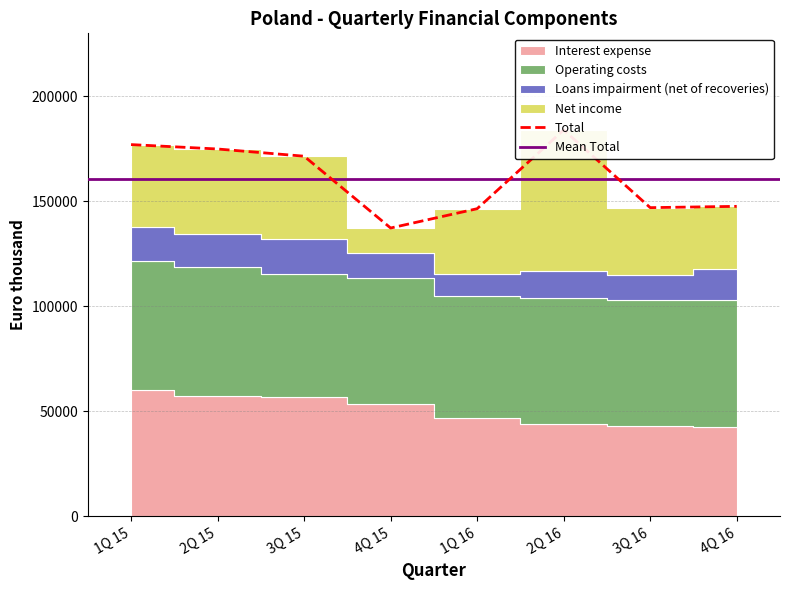

Which series has the widest spread of values?

Net income